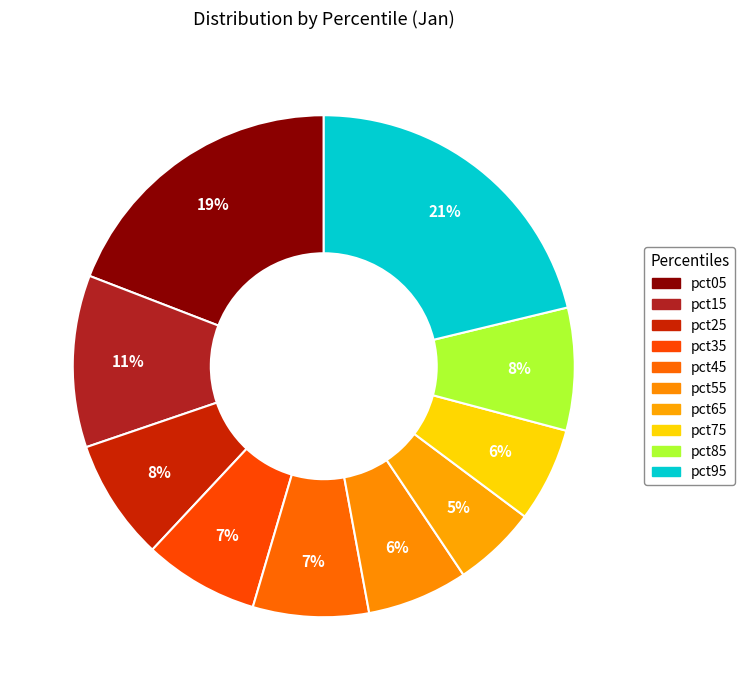

Does any single category account for the majority?

No